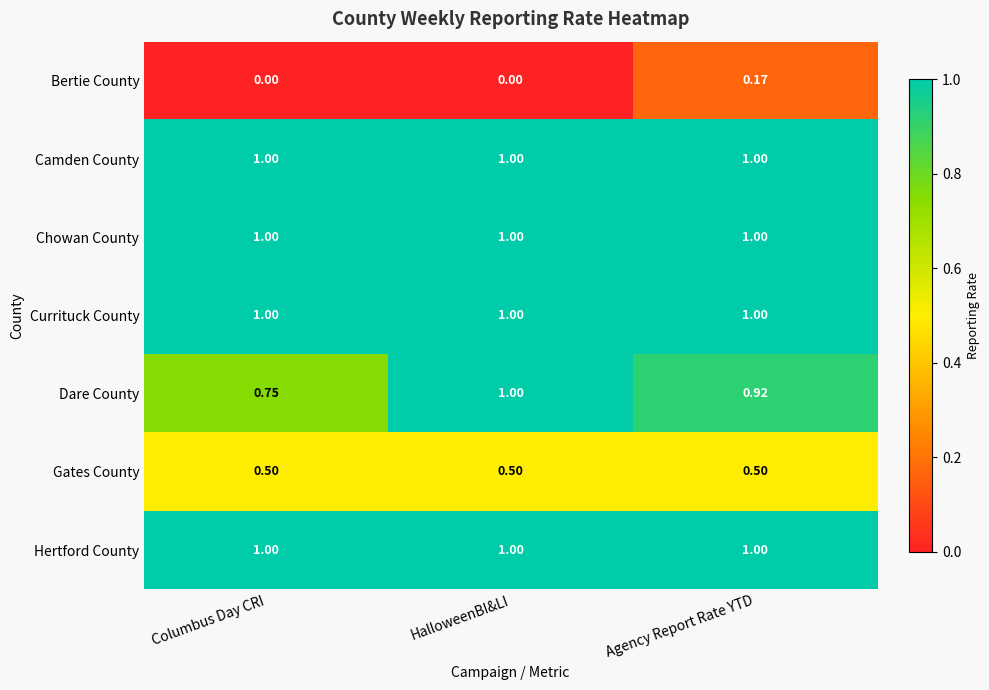

Which series has the widest spread of values?

Dare County